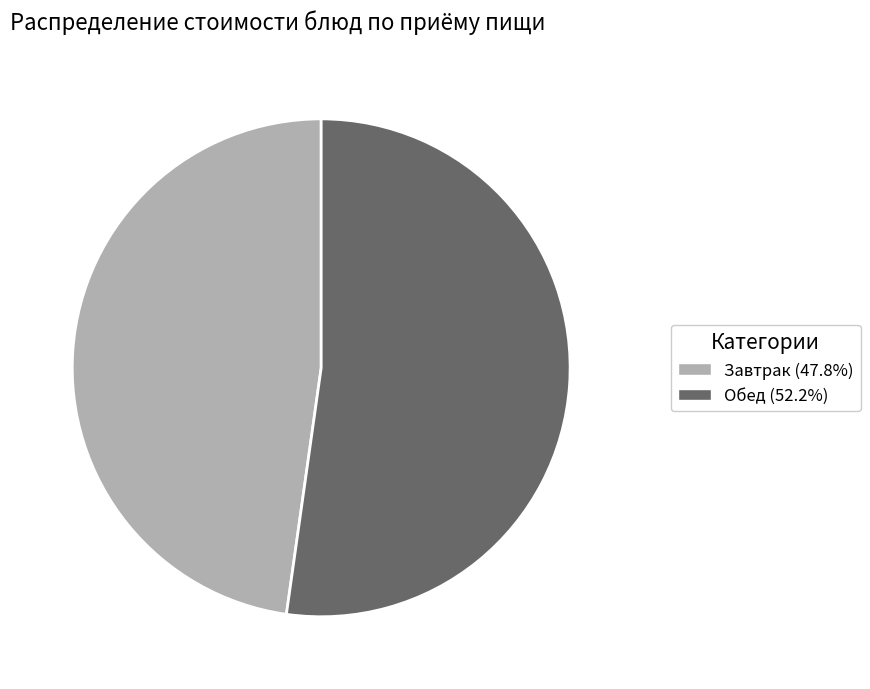

What is the ratio of the value at Завтрак (47.8%) to the value at Обед (52.2%)?

0.9